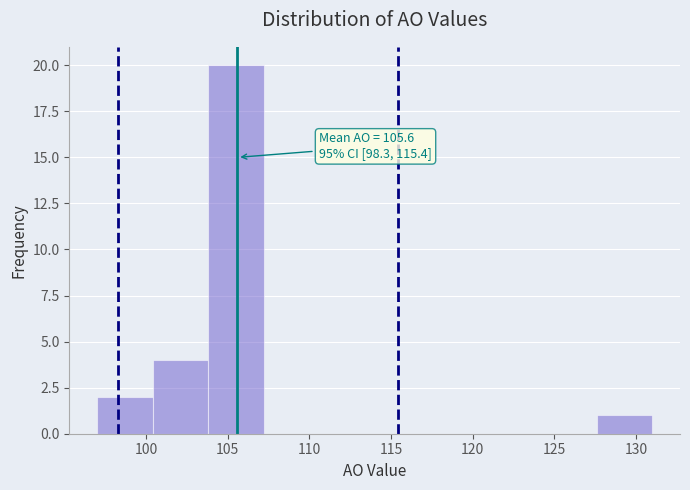

Over which range of the x-axis is the bar tallest?

103.8 to 107.2